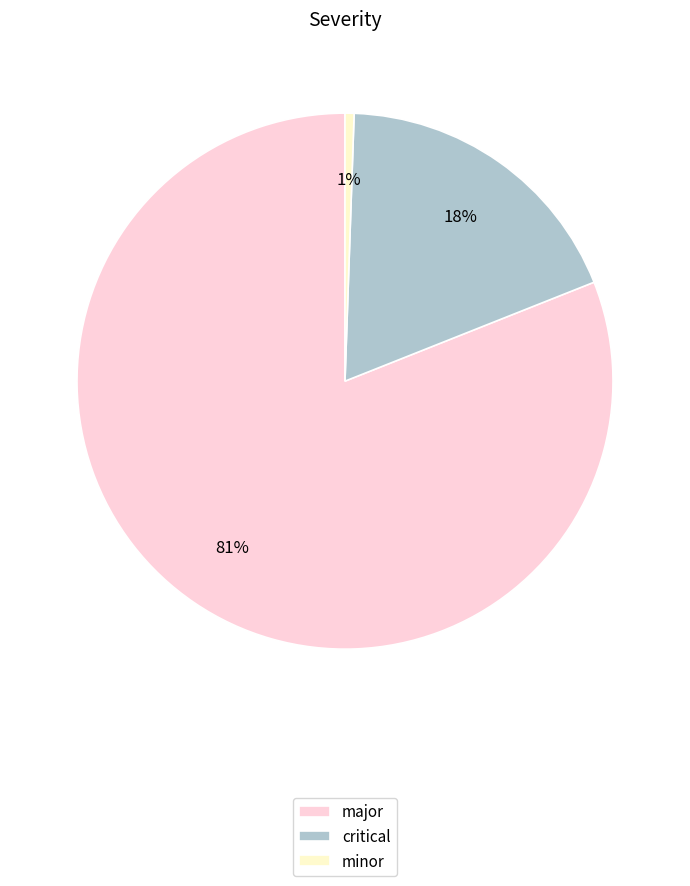

The major slice represents 81% of the pie. True or false?

True